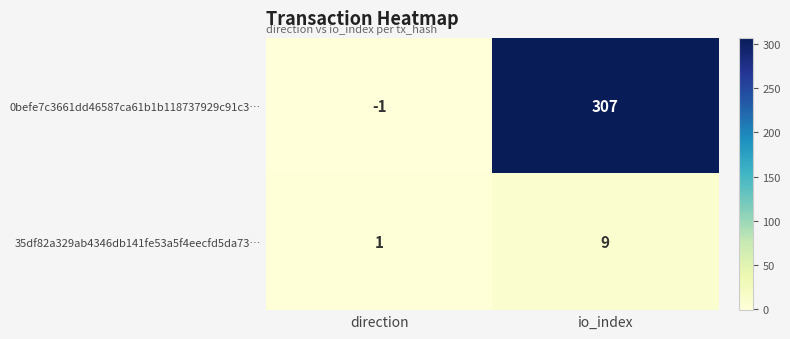

At how many categories does at least one series exceed 40?

1